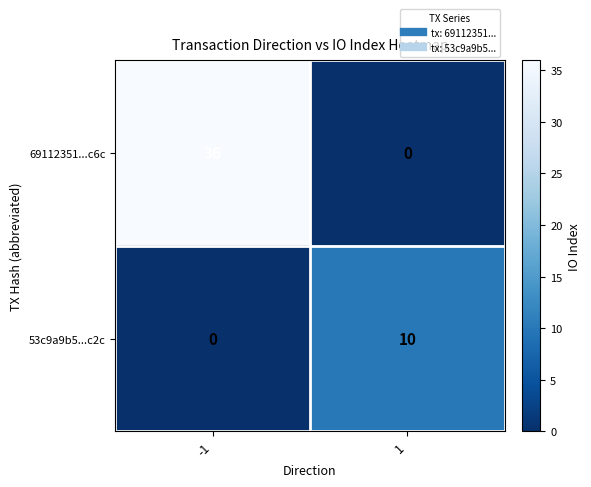

The value of 69112351...c6c at 1 is 0. True or false?

True